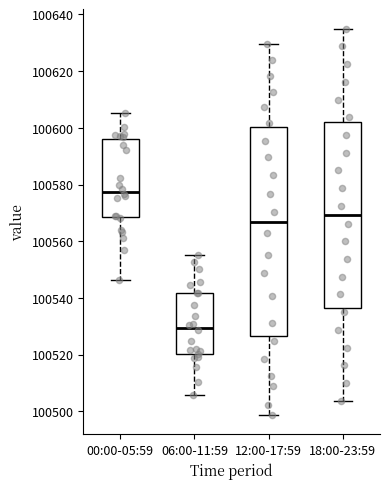

Reading left to right, read every box against the y-axis: the position of its median line, the range the box covers, and the ends of its whiskers. The values are not printed on the chart, so give them approximately, as read against the axis.

00:00-05:59: median 100578, box 100568 to 100596, whiskers 100546 to 100606
06:00-11:59: median 100530, box 100520 to 100542, whiskers 100506 to 100556
12:00-17:59: median 100566, box 100526 to 100600, whiskers 100498 to 100630
18:00-23:59: median 100570, box 100536 to 100602, whiskers 100504 to 100636